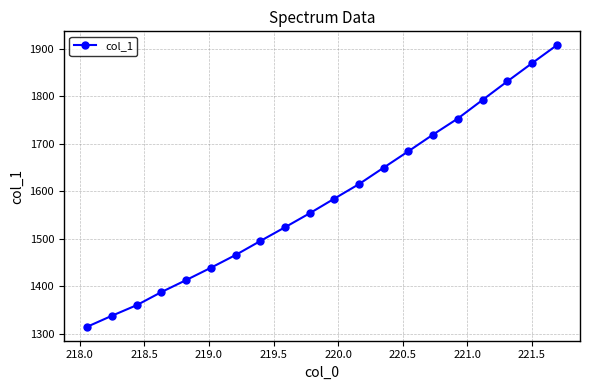

How many data points are less than 1584?

10